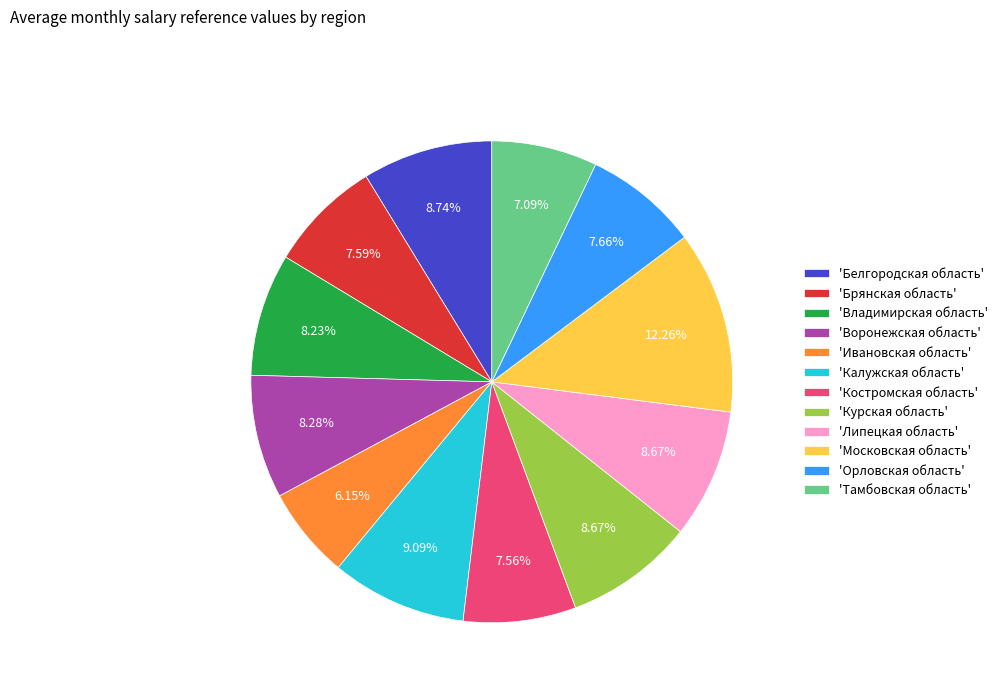

Approximately how many times larger is the value at 'Костромская область' compared to 'Курская область'?

0.9